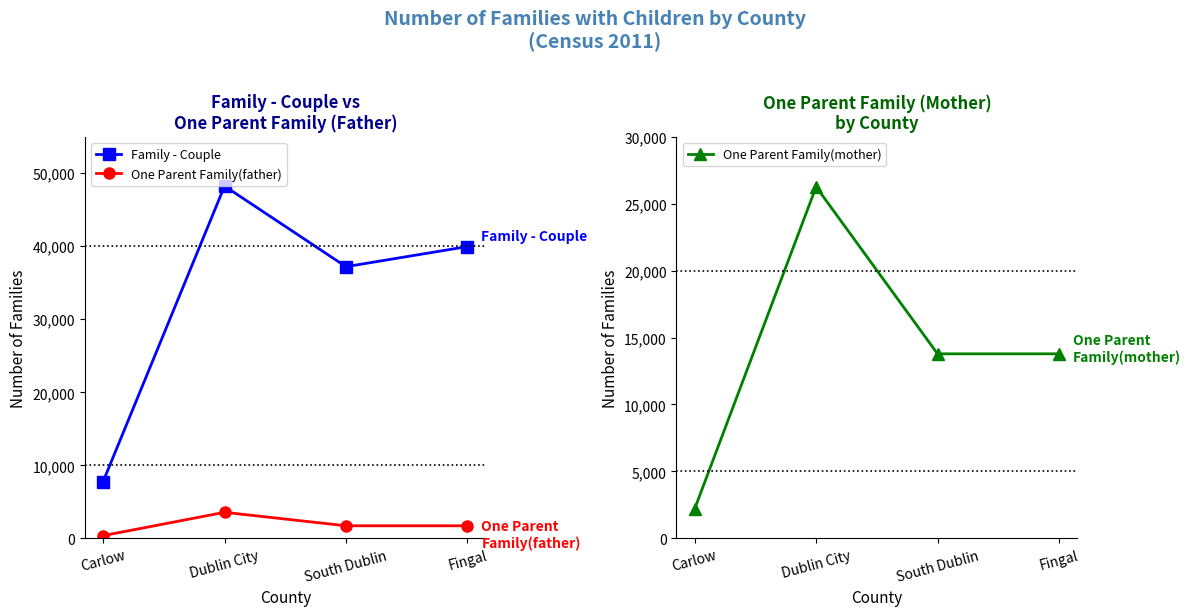

What is the label of the 2nd point from the right?

South Dublin